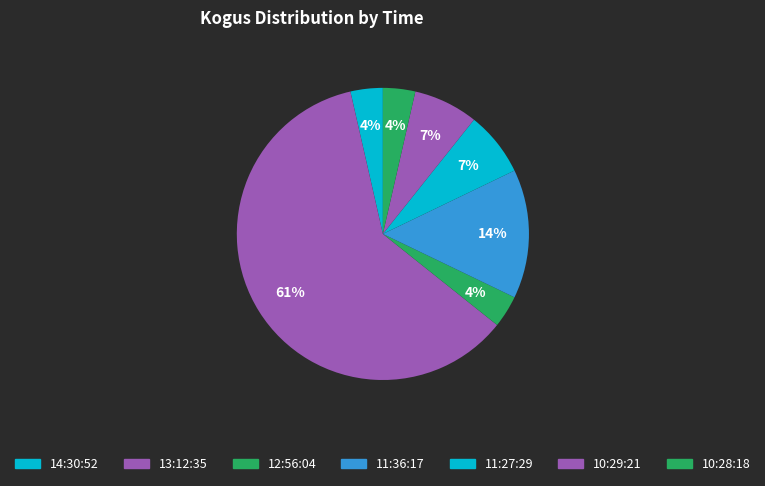

The 11:36:17 slice represents 14% of the pie. True or false?

True